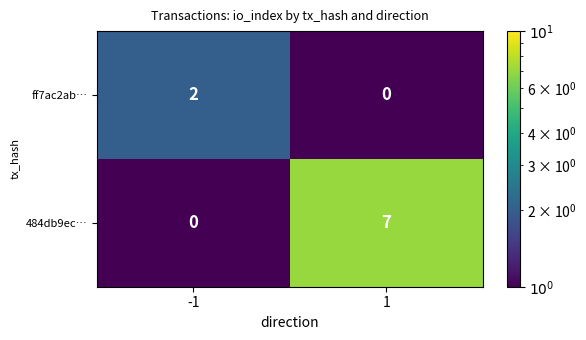

Which series changed the most between -1 and 1?

484db9ec…